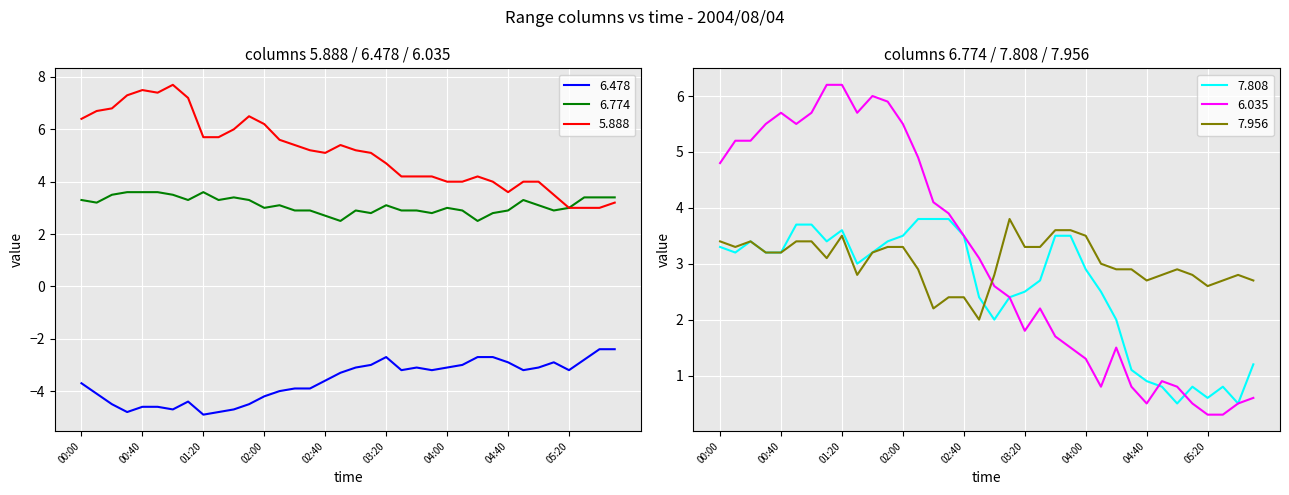

What is the sum of all 6.774 values?

112.3